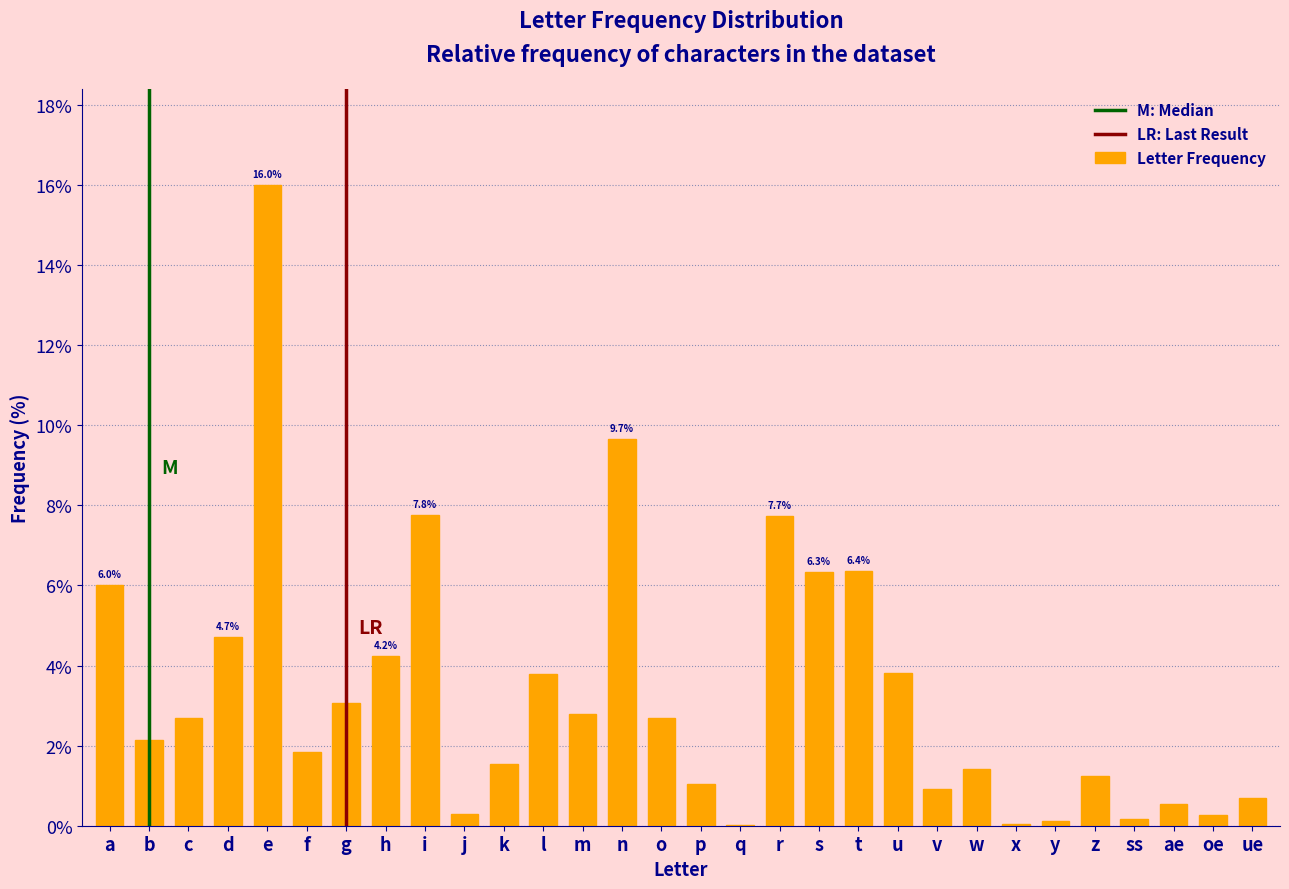

What is the ratio of the value at u to the value at s?

0.6